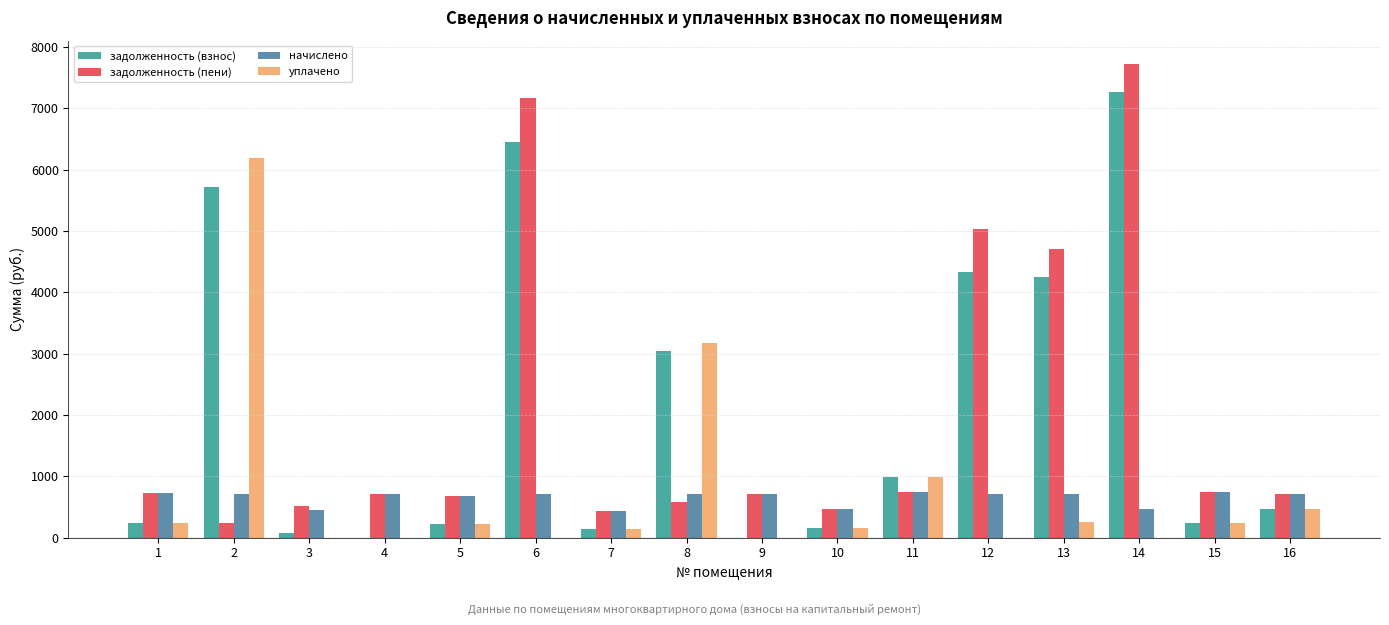

What is the sum of the задолженность (пени) values at 8 and 14?

8302.6